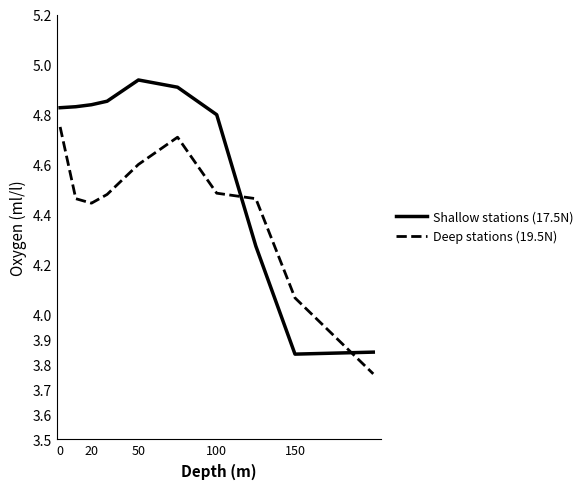

List the series in order of their peak value, lowest first.

Deep stations (19.5N), Shallow stations (17.5N)